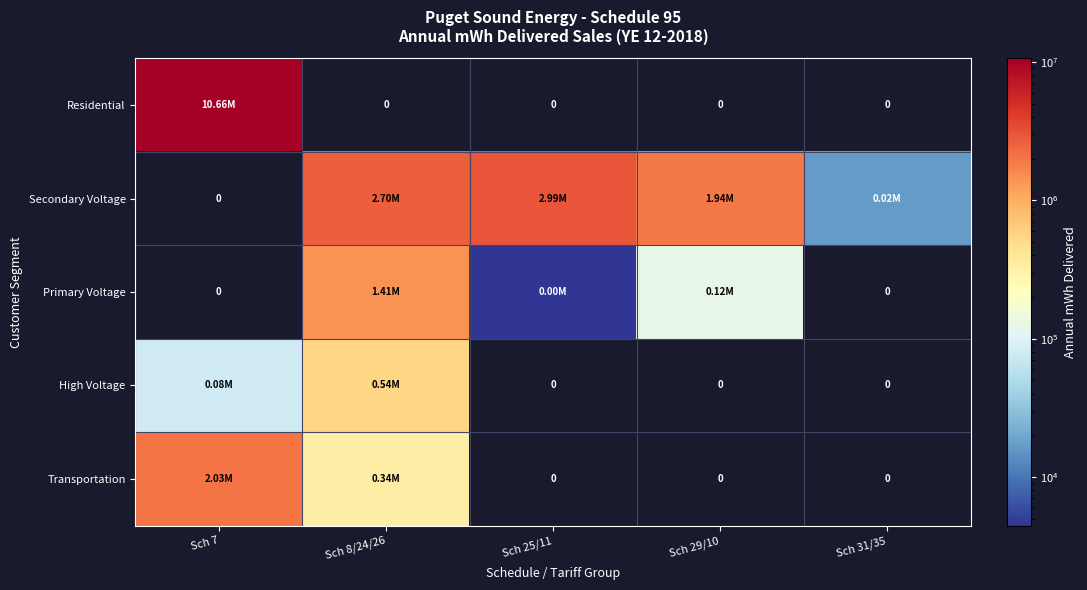

Which series has the widest spread of values?

Residential